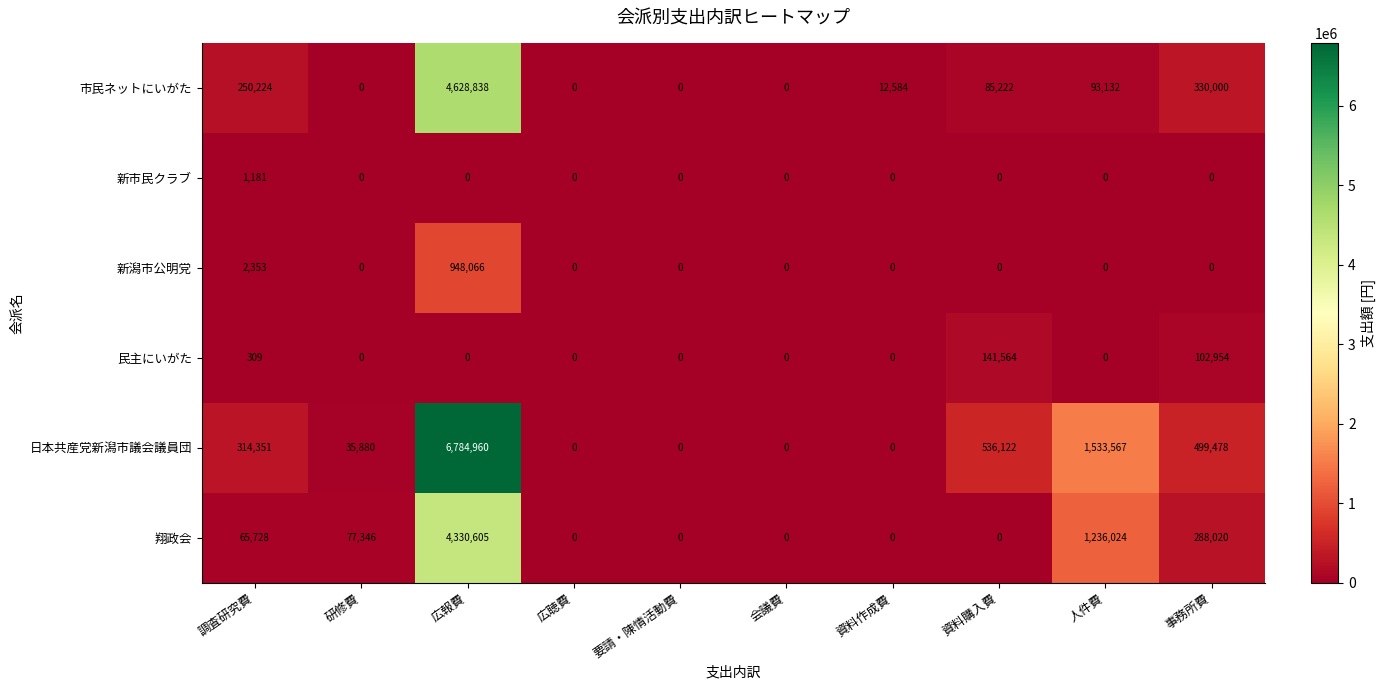

Is it true that 民主にいがた equals 0 at 要請・陳情活動費?

True